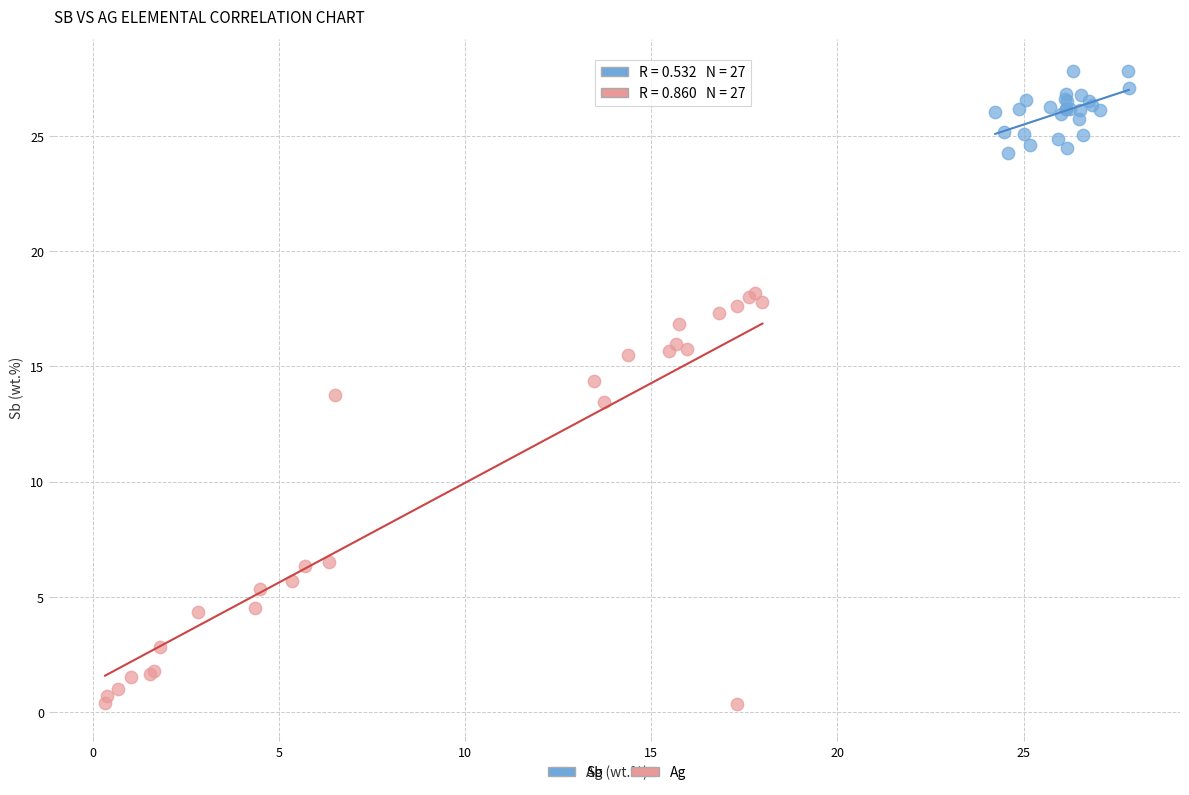

Which series has the largest Y range (max minus min)?

Ag